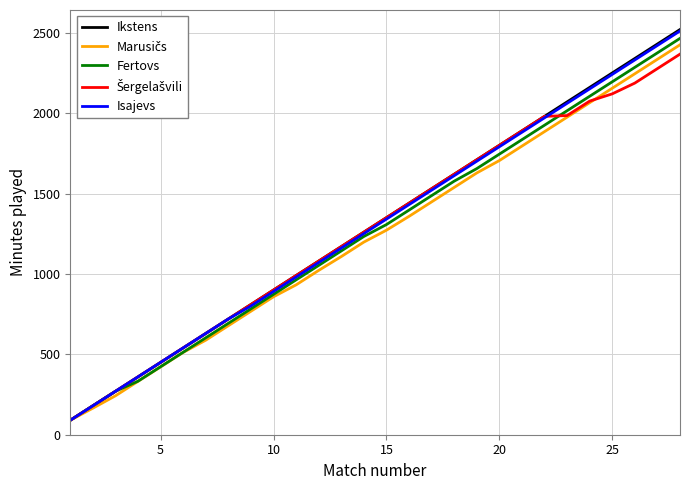

Which series has the largest range (max minus min)?

Ikstens